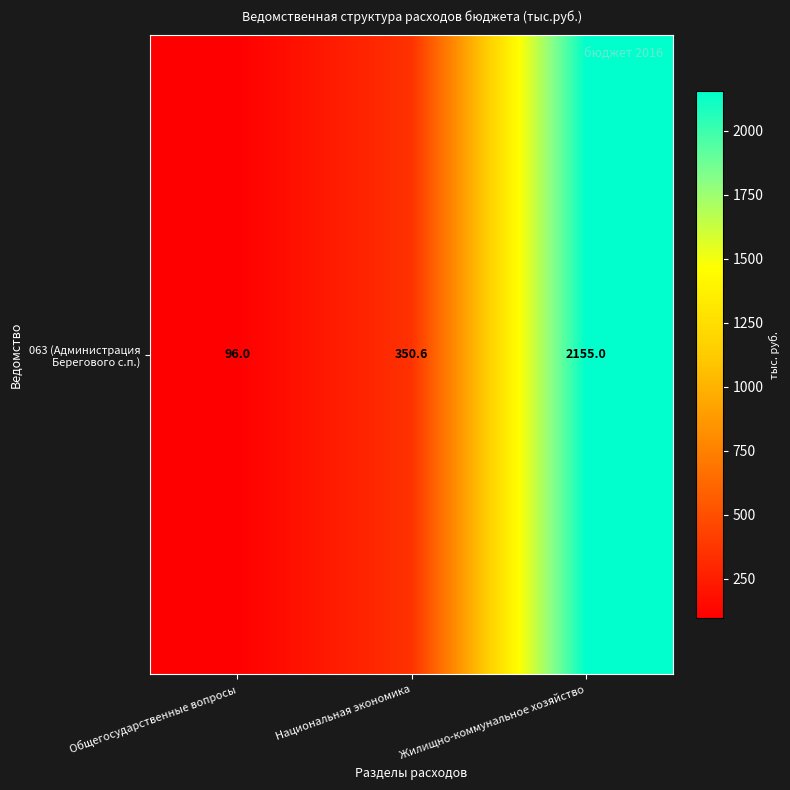

List the labels in order of value, smallest first.

Общегосударственные вопросы, Национальная экономика, Жилищно-коммунальное хозяйство